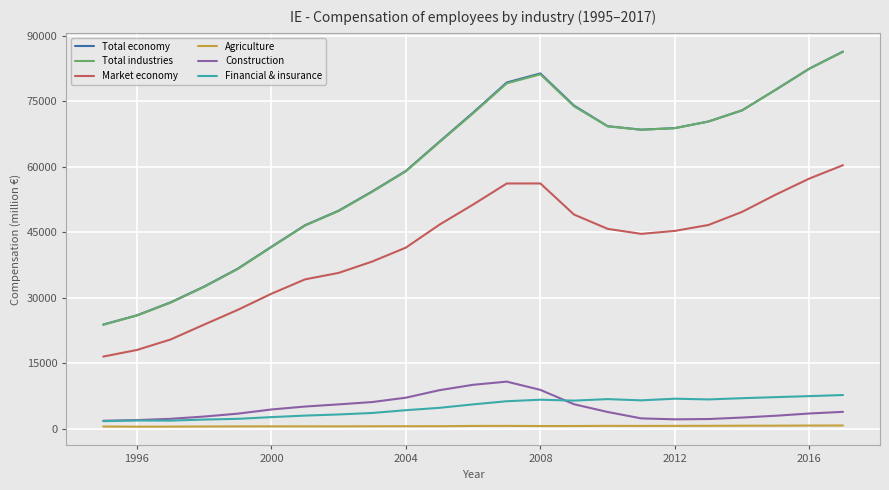

True or false: Total industries and Financial & insurance intersect in this chart.

False